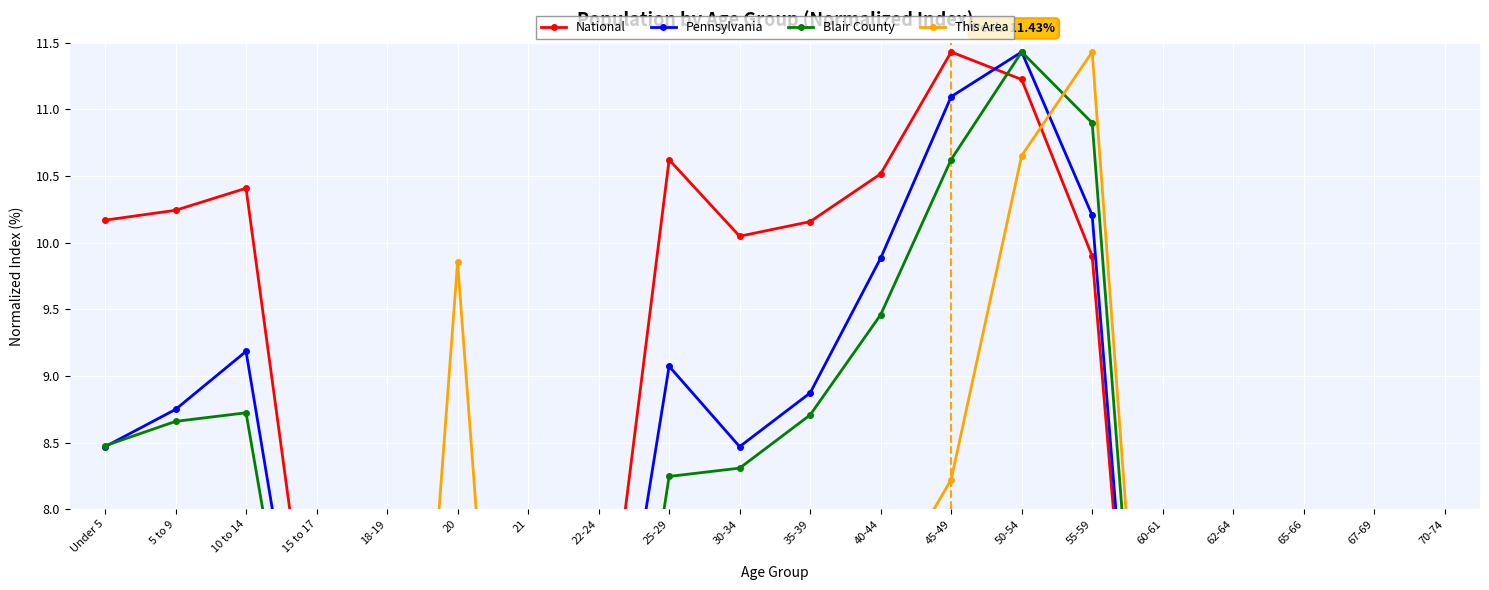

At which label does This Area first exceed 5?

Under 5